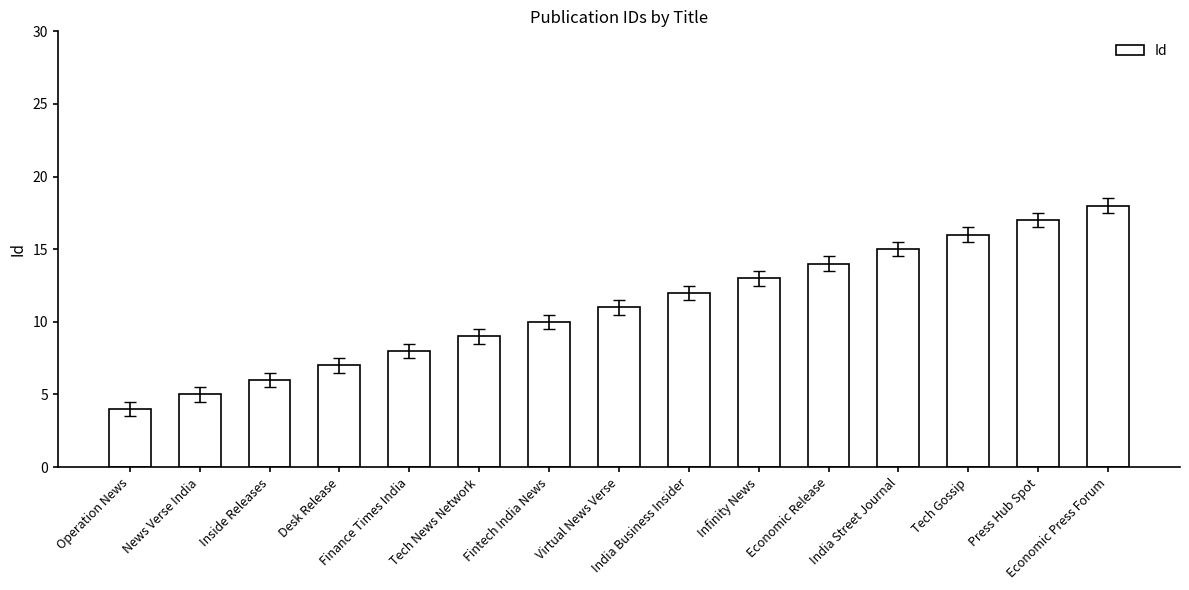

The value at Inside Releases is 6. True or false?

True